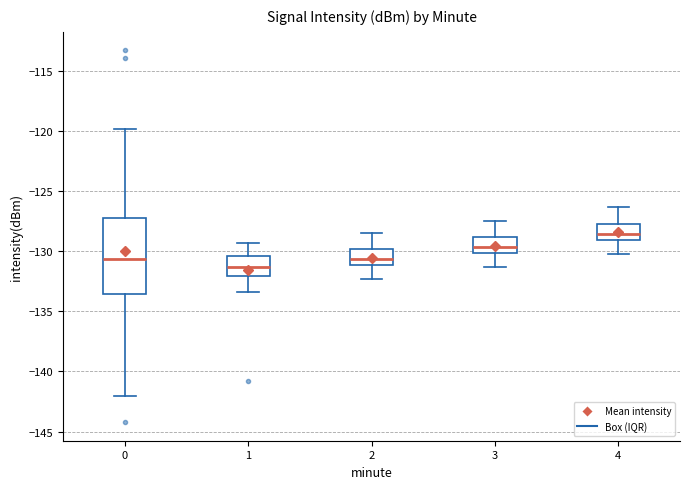

Reading left to right, transcribe this box plot: for each box, give where its median line is, the range the box spans, and where its two whiskers end, as read against the y-axis. The values are not printed on the chart, so give them approximately, as read against the axis.

0: median -130.5, box -133.5 to -127.0, whiskers -142.0 to -120.0
1: median -131.5, box -132.0 to -130.5, whiskers -133.5 to -129.5
2: median -130.5, box -131.0 to -130.0, whiskers -132.5 to -128.5
3: median -129.5, box -130.0 to -129.0, whiskers -131.5 to -127.5
4: median -128.5, box -129.0 to -127.5, whiskers -130.0 to -126.5